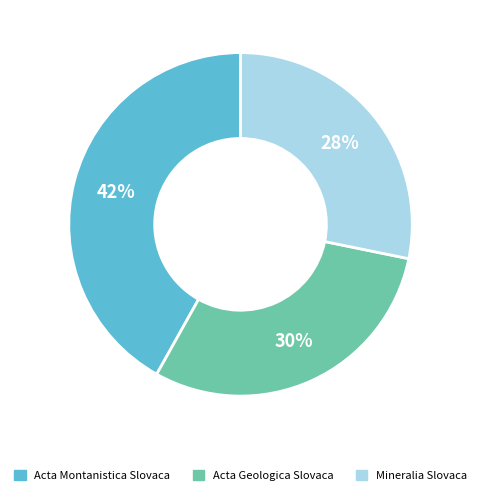

Count the number of slices in the pie.

3